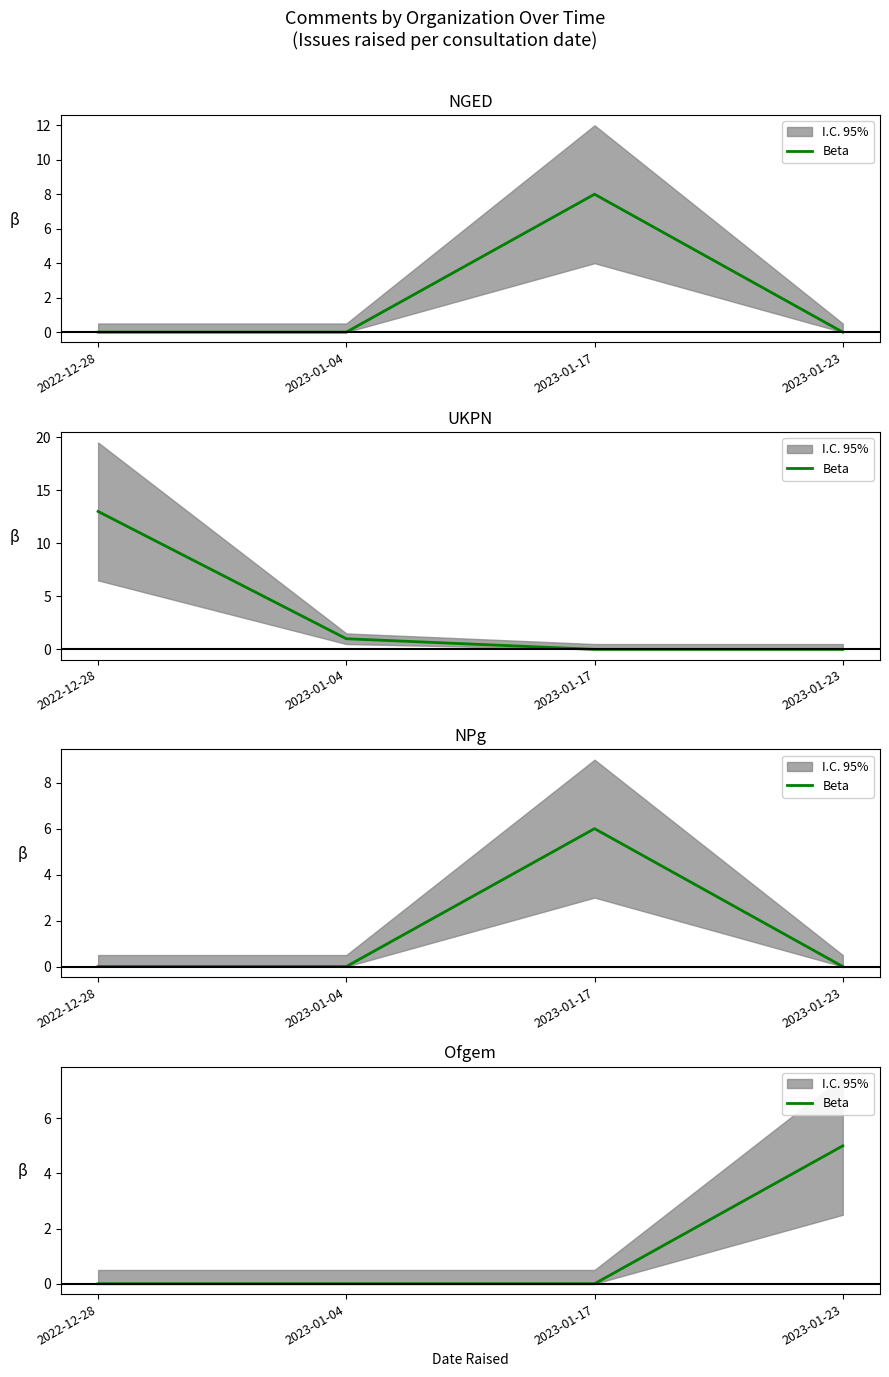

True or false: the data has more than 0 interior local peaks.

False